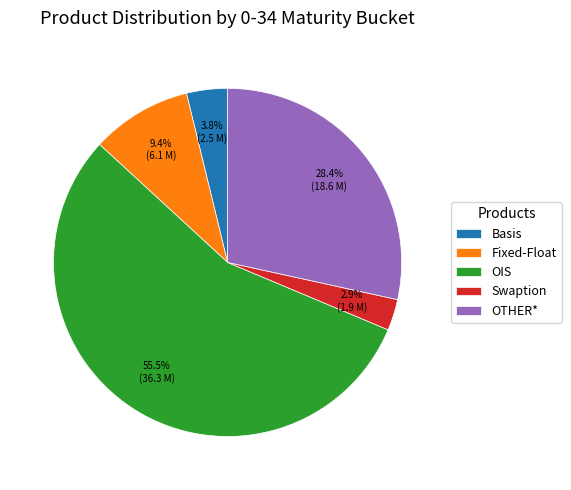

The Swaption slice represents 14% of the pie. True or false?

False